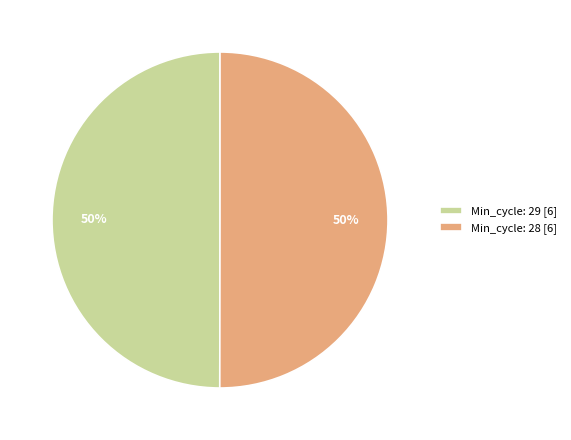

To the nearest percent, what is the average slice percentage?

50%